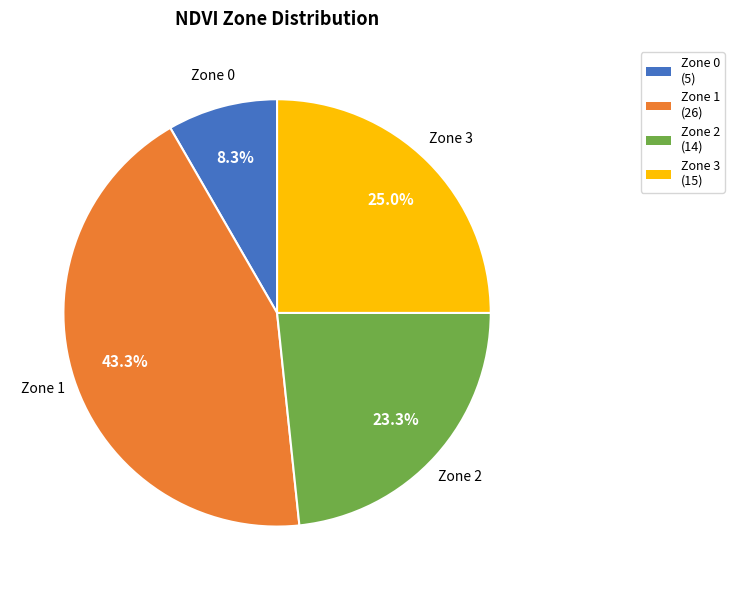

Rank the categories by value from lowest to highest.

Zone 0, Zone 2, Zone 3, Zone 1